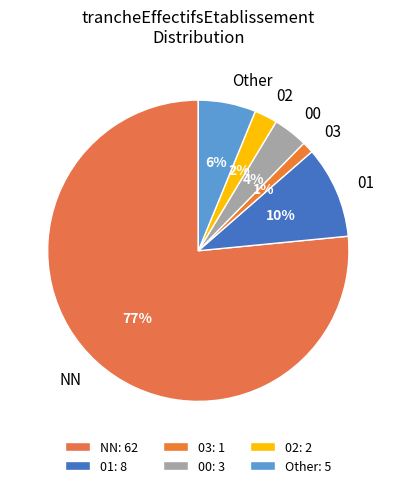

What percentage is the NN slice, to the nearest percent?

77%